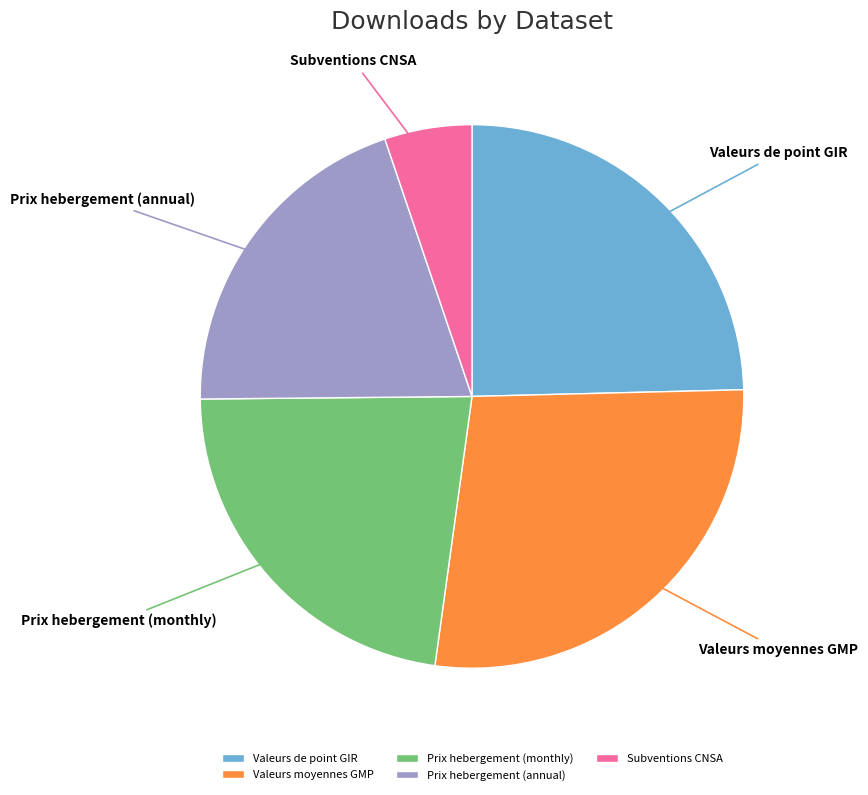

Does Prix hebergement (annual) represent more than half of the total?

No